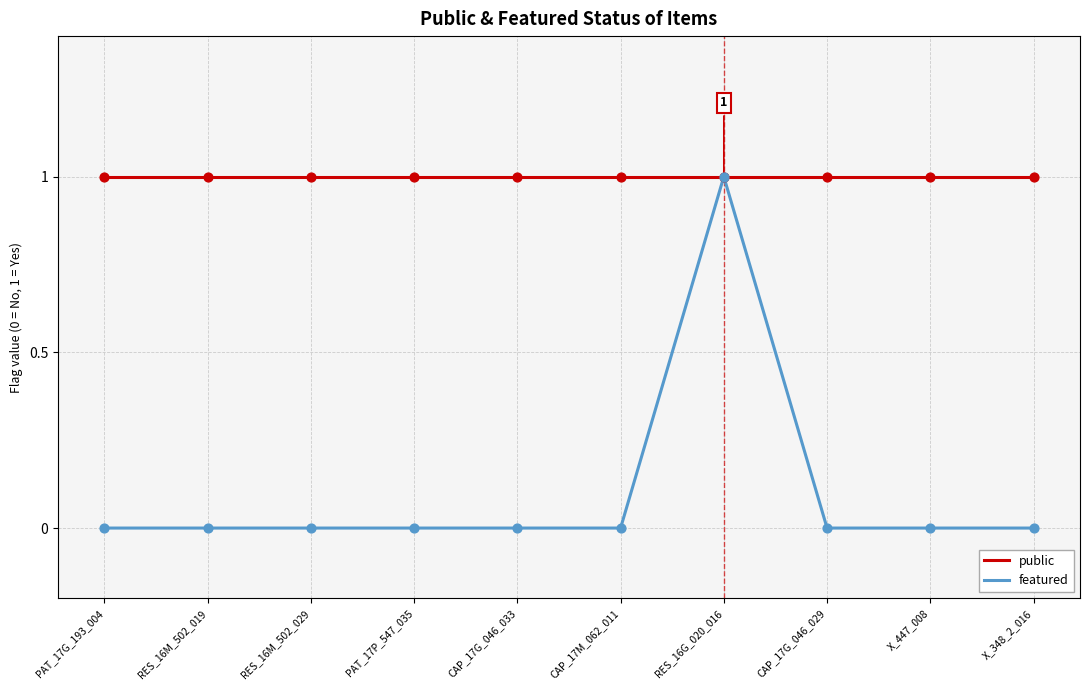

At how many categories does at least one series exceed 0?

10